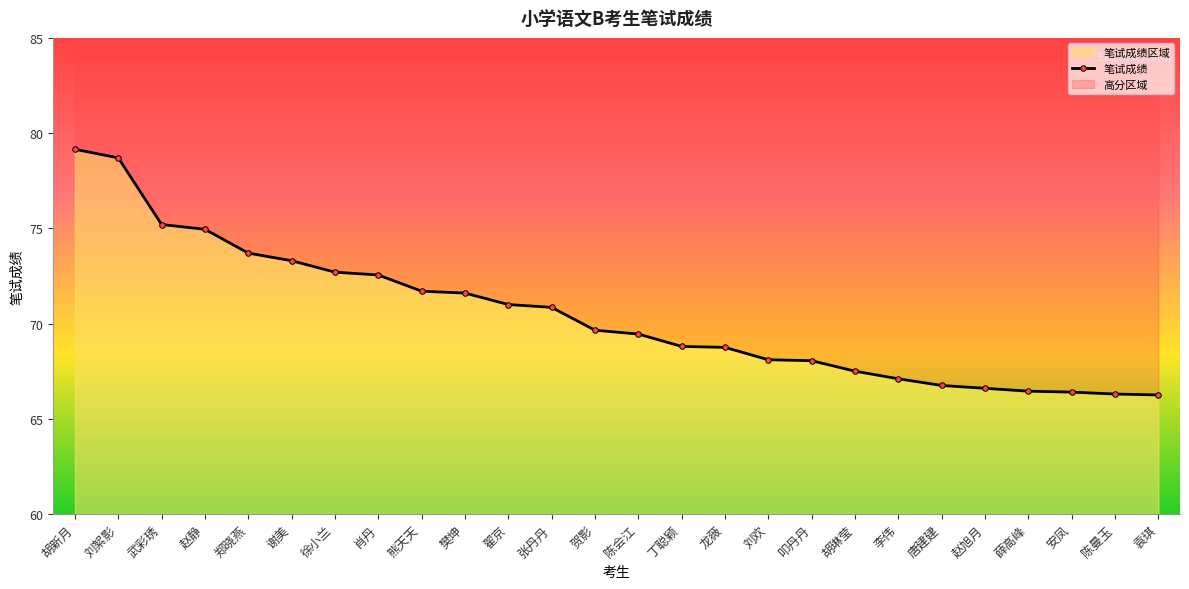

What is the difference between the values at 张丹丹 and 刘欢?

2.8